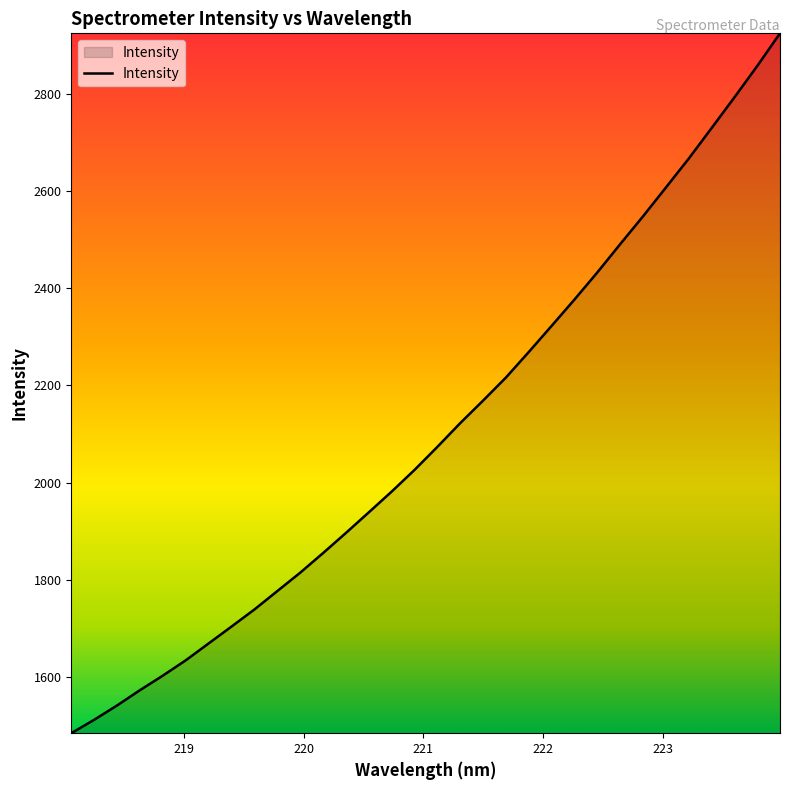

Does the chart display data point markers on the line(s)?

No